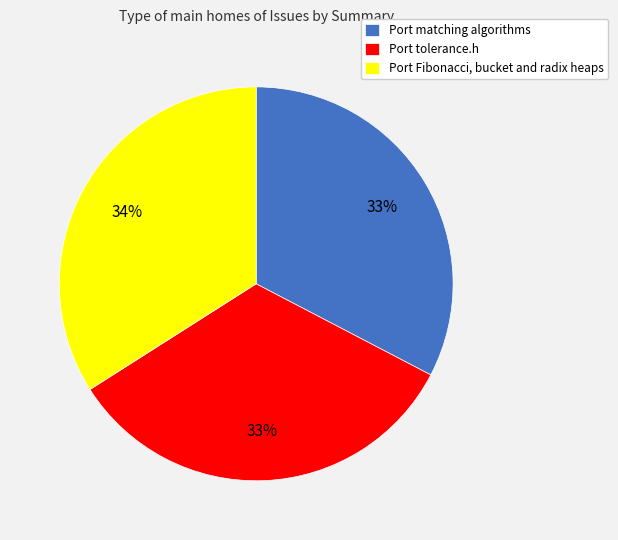

To the nearest percent, what is the combined percentage of Port Fibonacci, bucket and radix heaps and Port matching algorithms?

67%